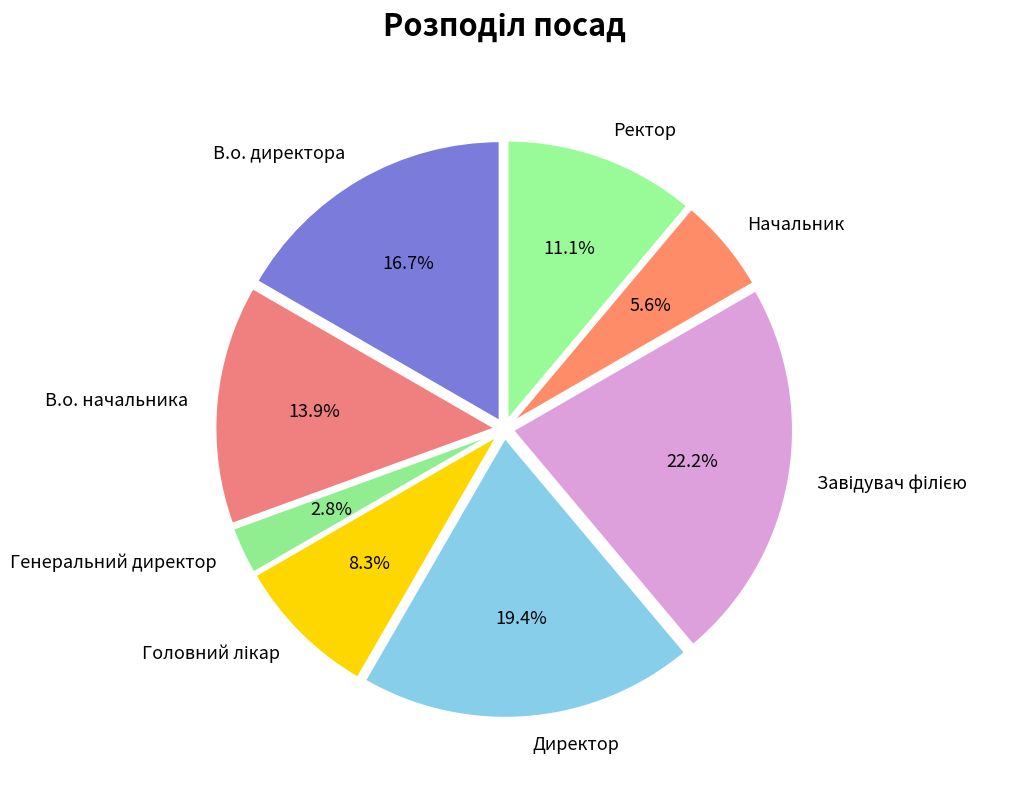

Is it true that В.о. директора is 2% of the pie?

False